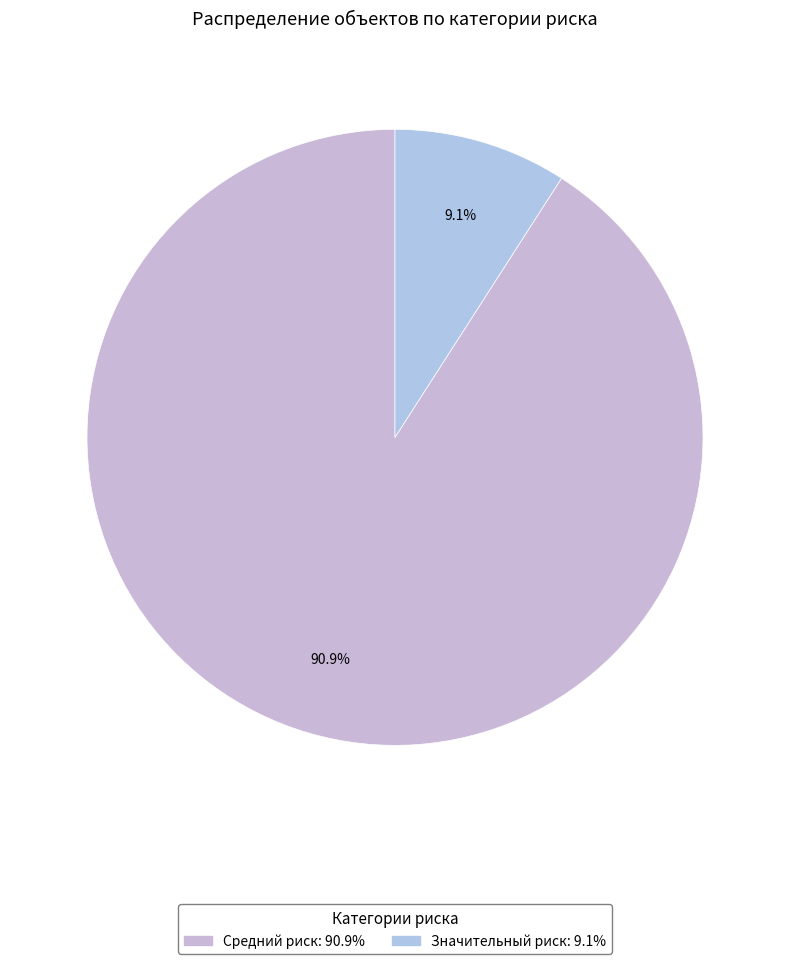

Count the number of slices in the pie.

2